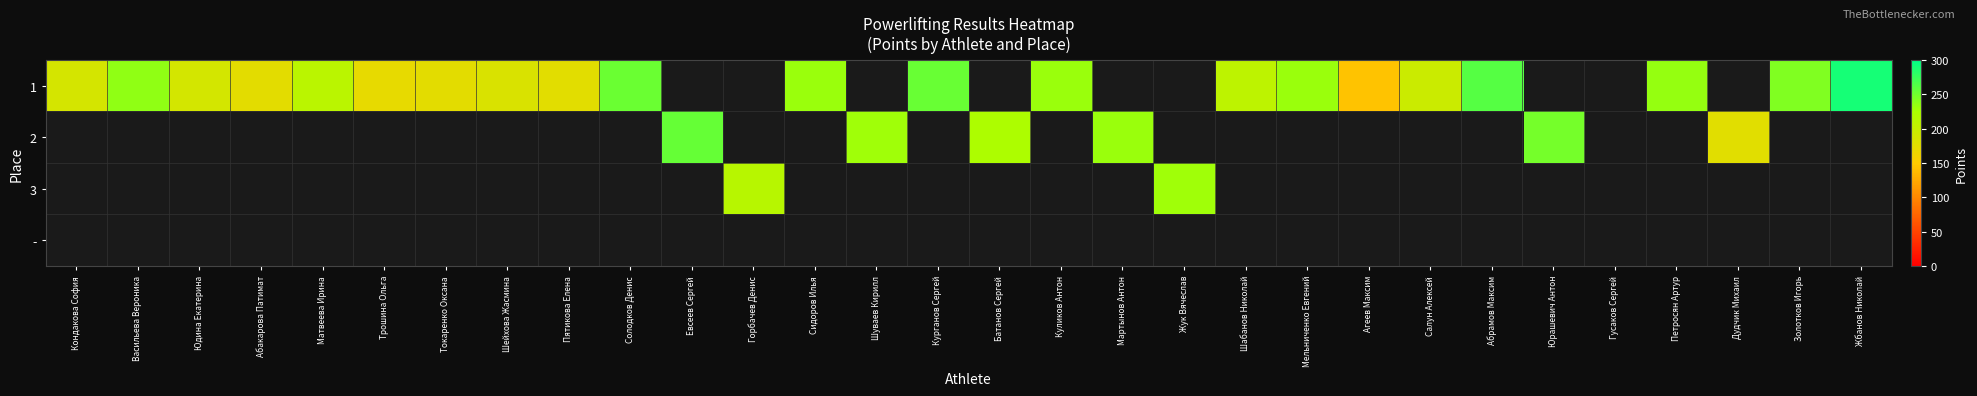

Which series changed the most between Шейхова Жасмина and Сидоров Илья?

1